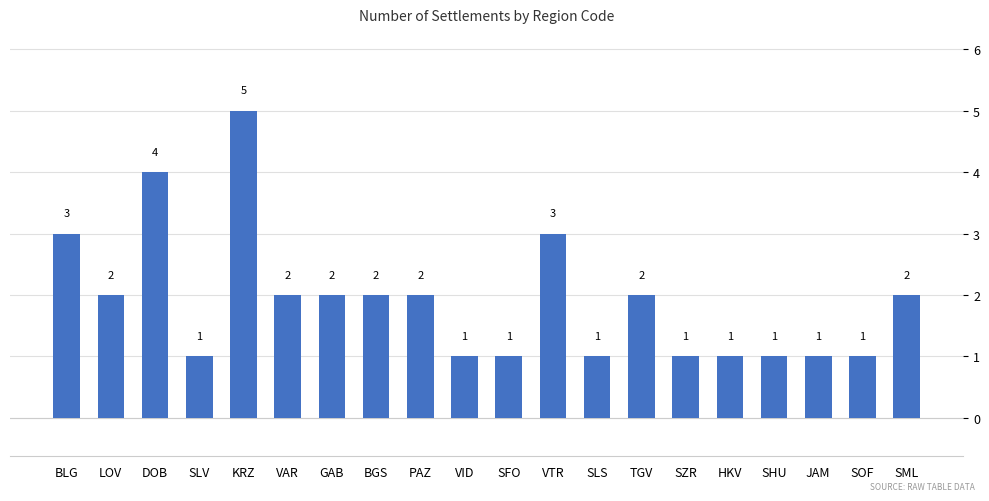

What is the label of the 12th bar from the right?

PAZ